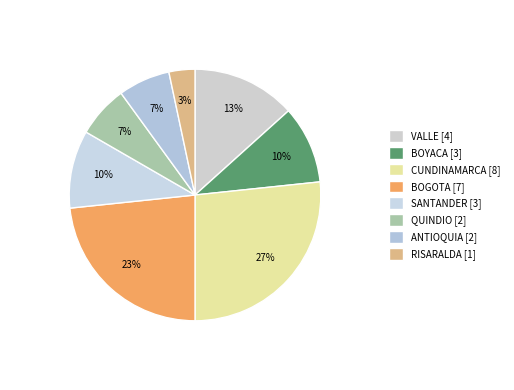

Rank the categories by value from lowest to highest.

RISARALDA, QUINDIO, ANTIOQUIA, BOYACA, SANTANDER, VALLE, BOGOTA, CUNDINAMARCA